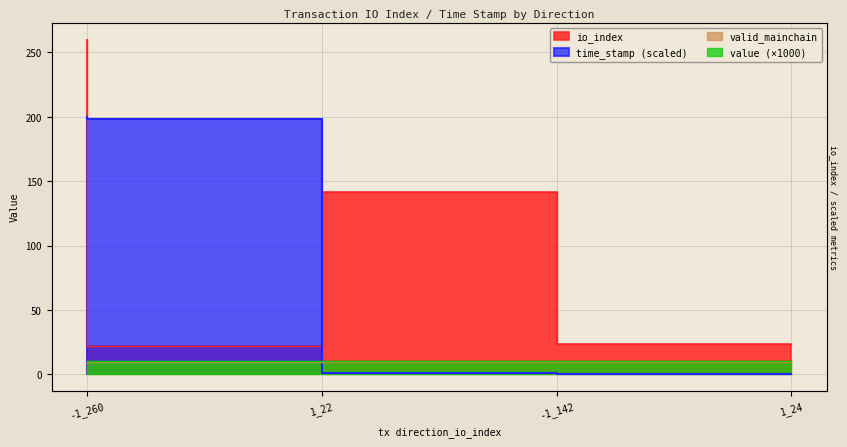

What is the maximum value shown in the chart?

260.0